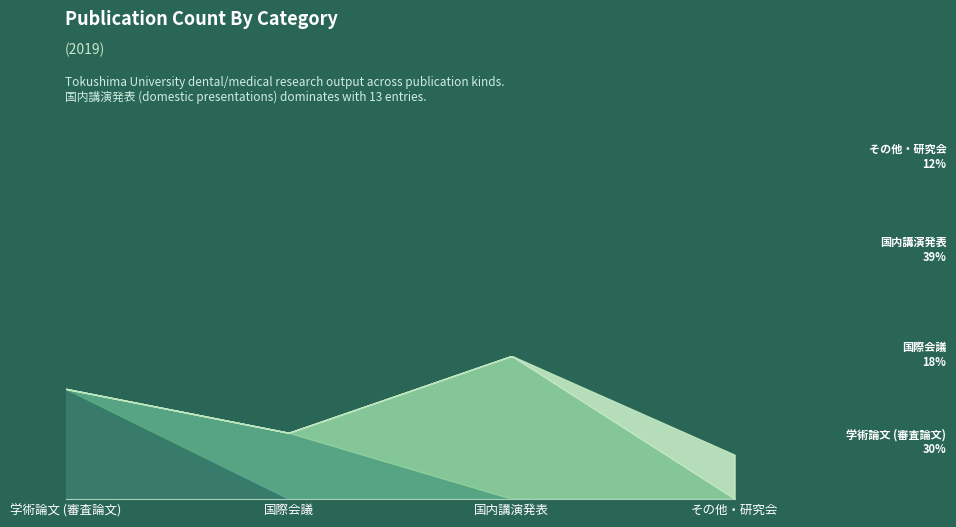

The value of 国内講演発表 at 国際会議 is 0. True or false?

True